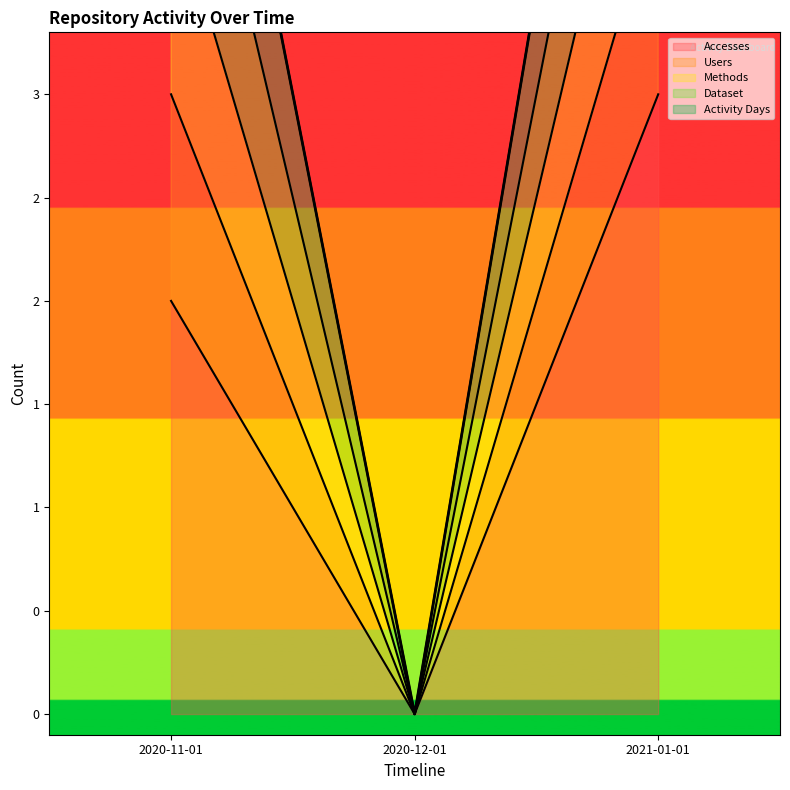

What is the total value across all series at 2020-11-01?

23